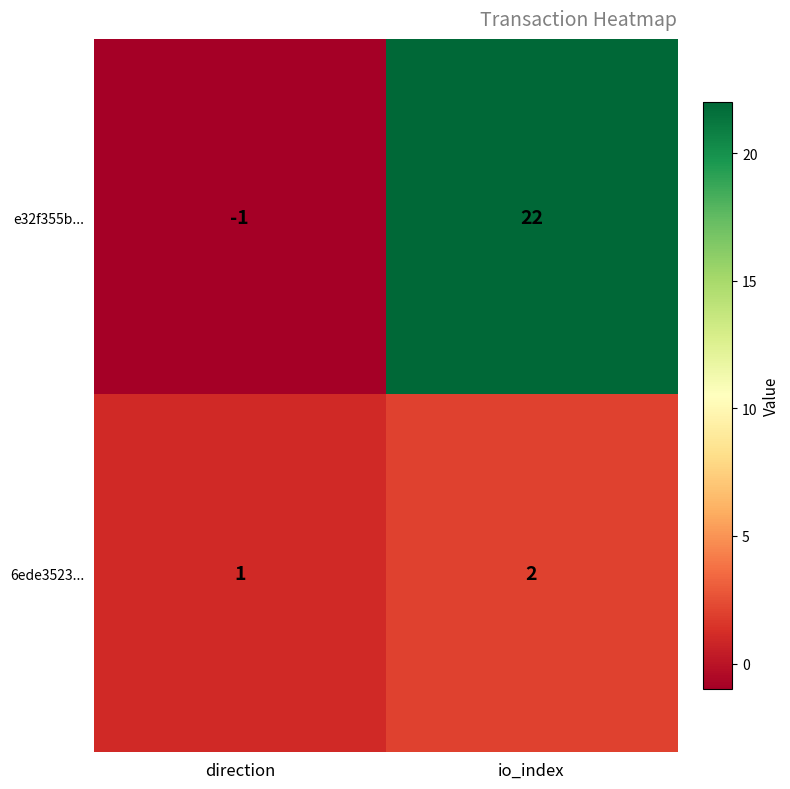

True or false: 6ede3523... has a value of 1 at direction.

True